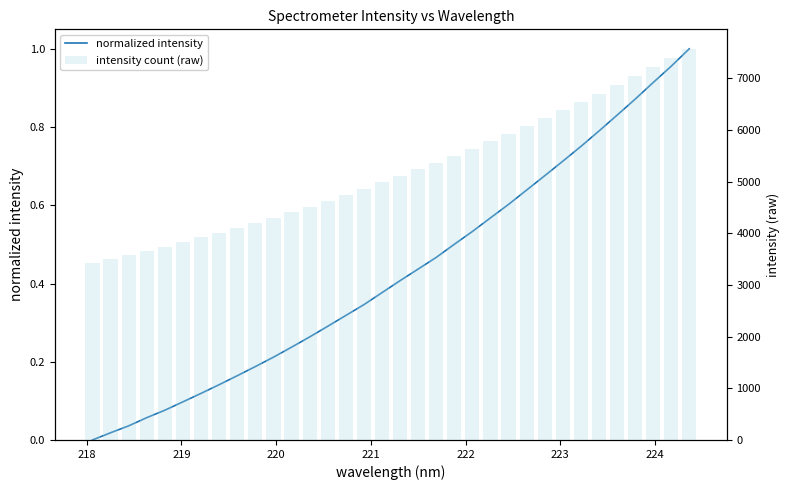

What is the difference between the second highest and minimum values in the intensity count (raw) series?

3958.1